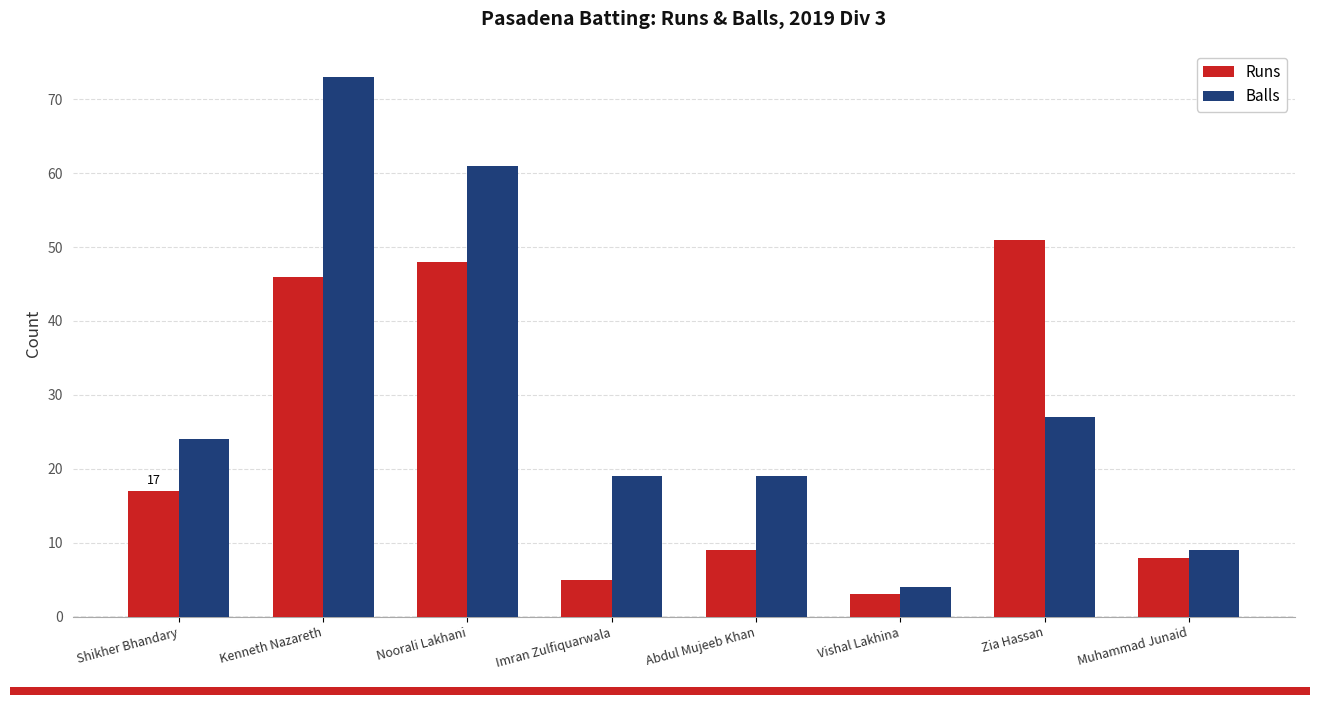

Rank the series at Vishal Lakhina from highest to lowest value.

Balls, Runs